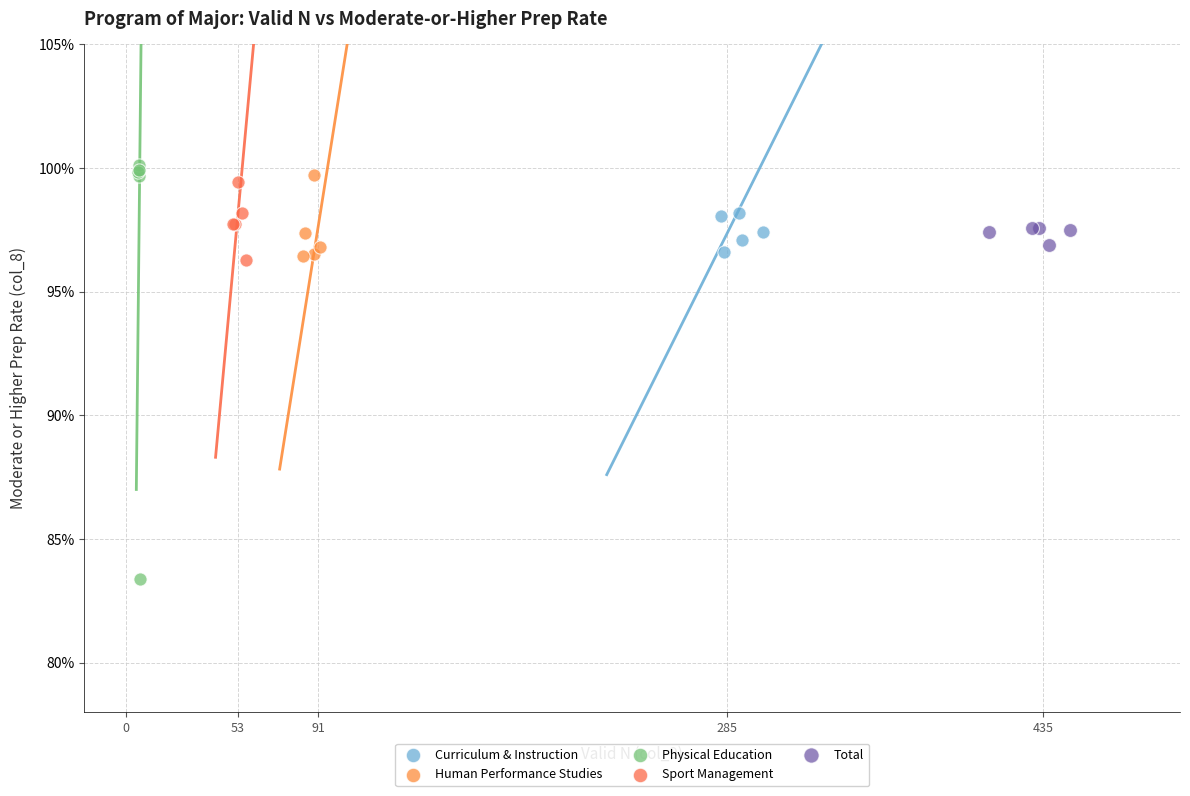

What are all the series names shown in the legend?

Curriculum & Instruction, Human Performance Studies, Physical Education, Sport Management, Total